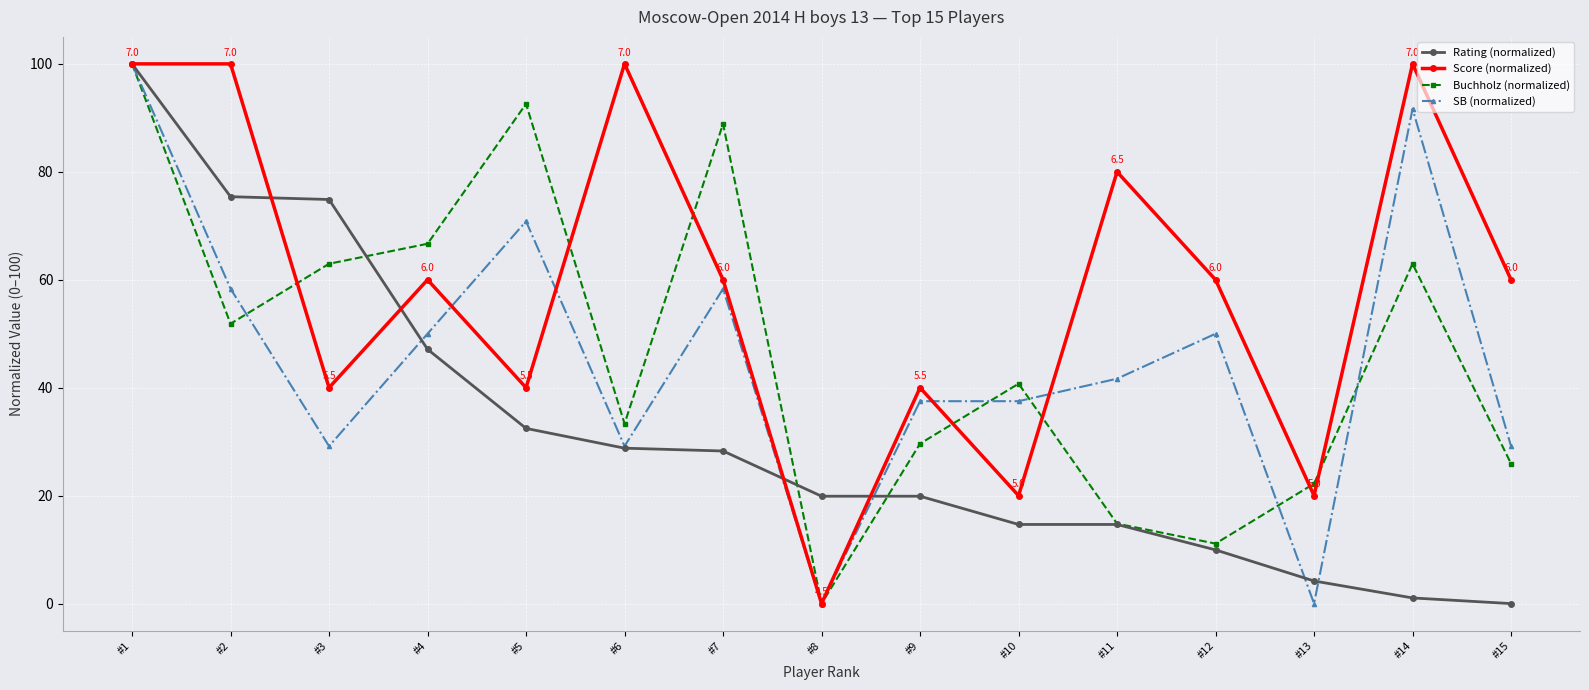

What is the value of the Score (normalized) point at the 4th from the left?

60.0